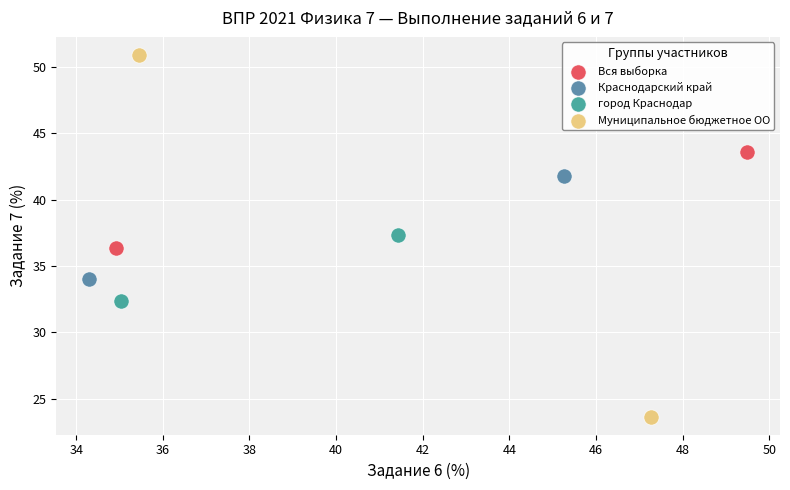

Which series reaches the maximum Y coordinate?

Муниципальное бюджетное ОО